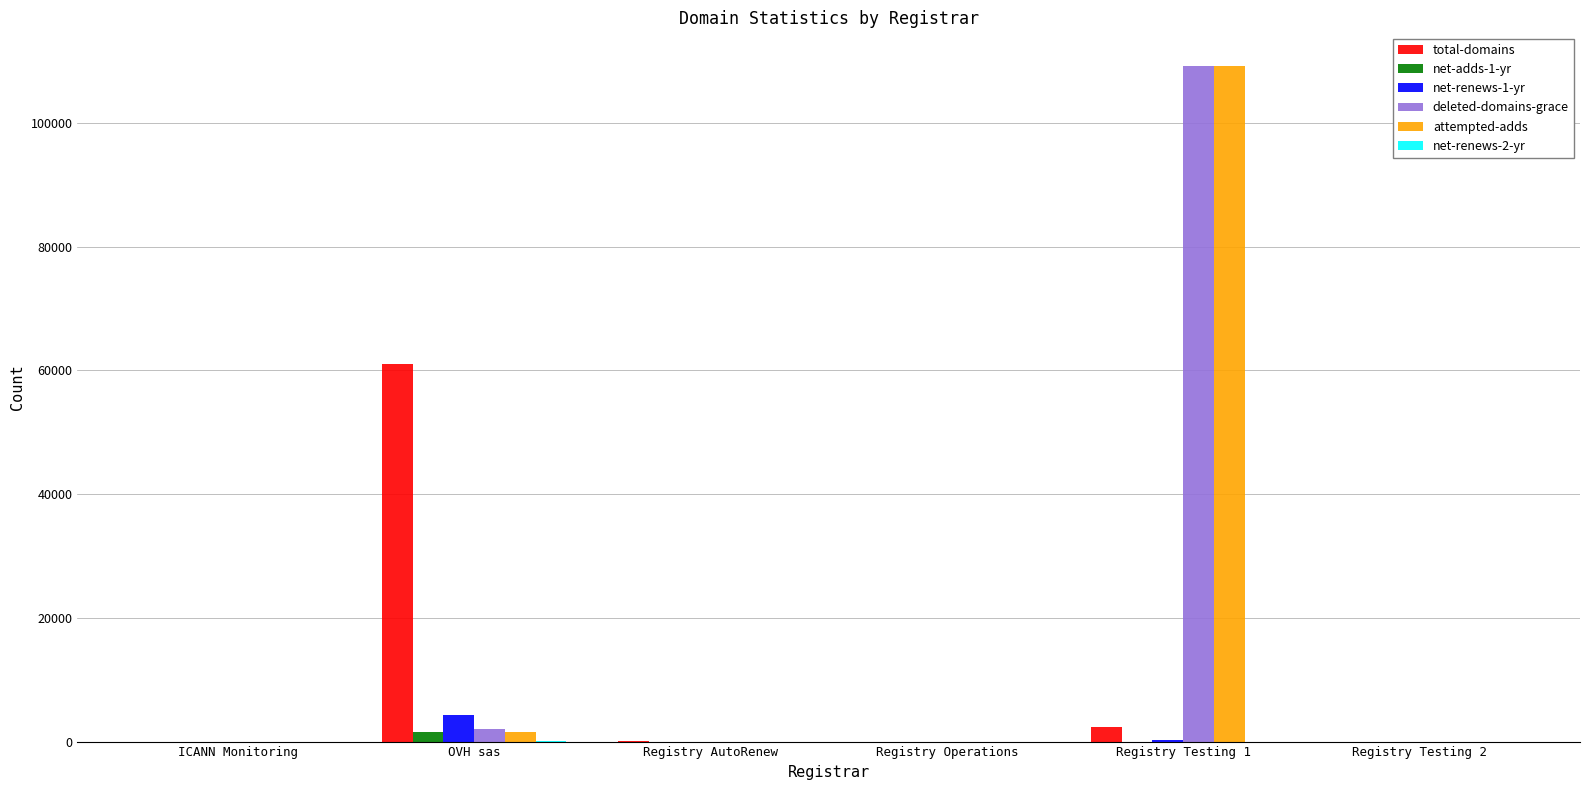

Between OVH sas and Registry Testing 1, which series saw the biggest shift?

attempted-adds